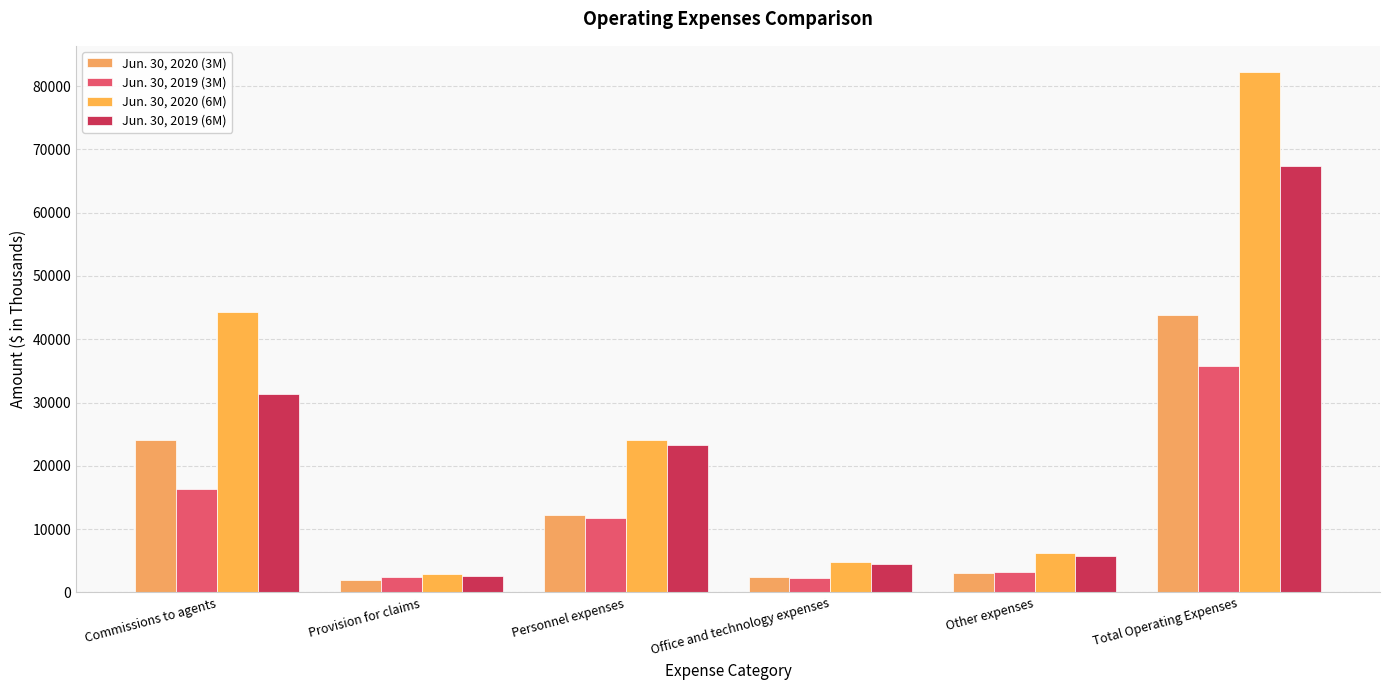

Is it true that Jun. 30, 2020 (6M) equals 38400 at Personnel expenses?

False